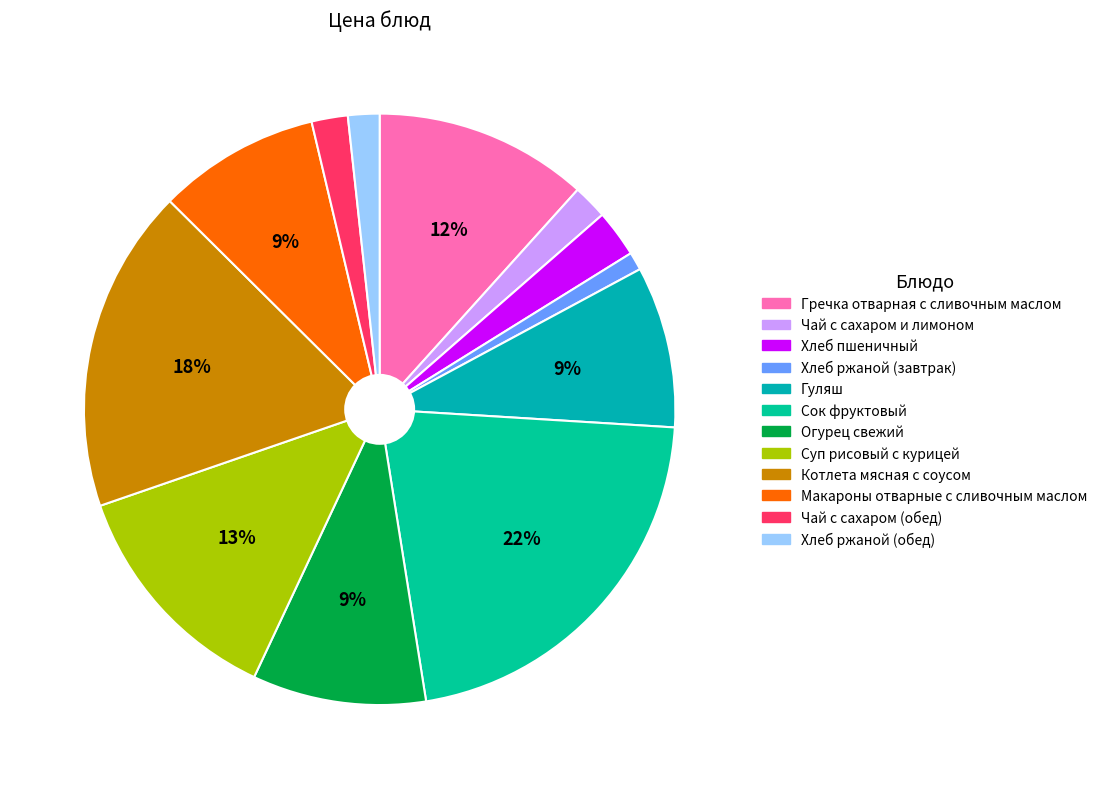

Is there a majority slice in this chart?

No